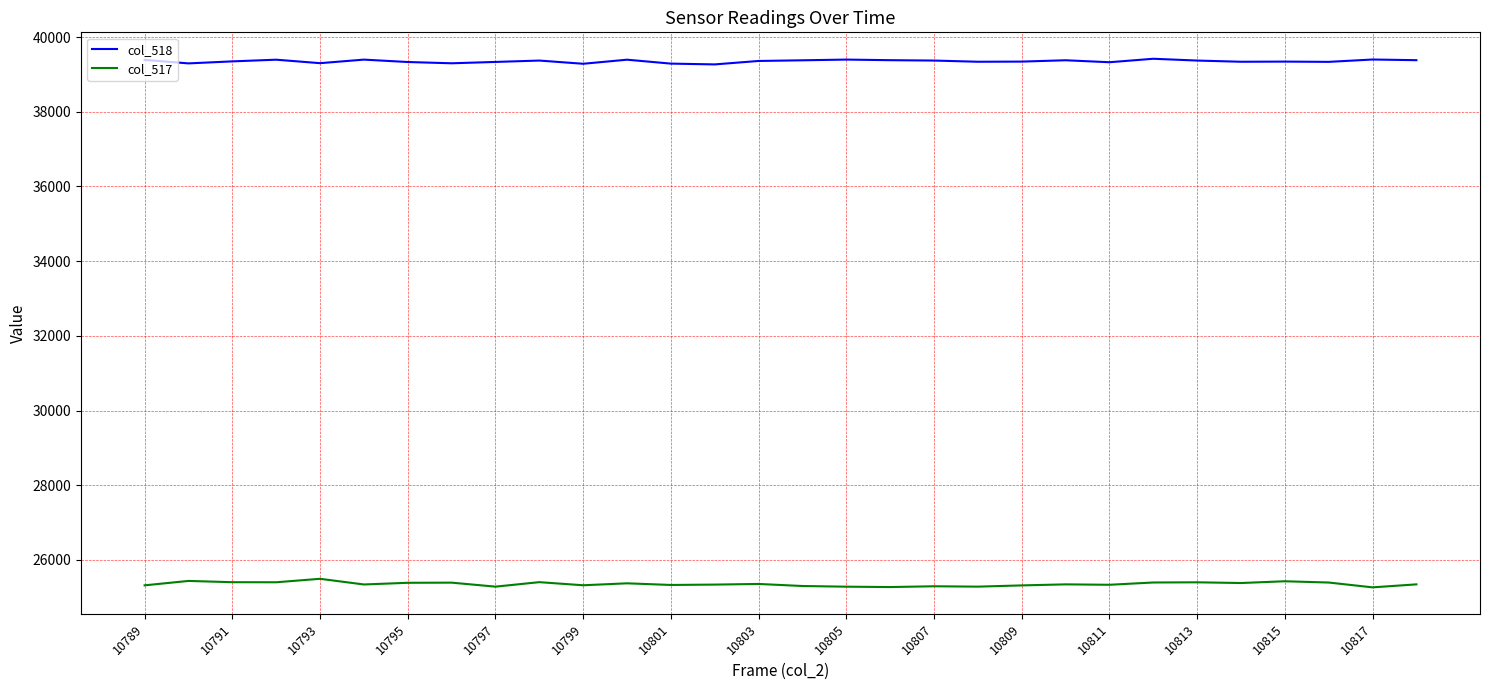

What is the lowest value of the col_518 series?

39267